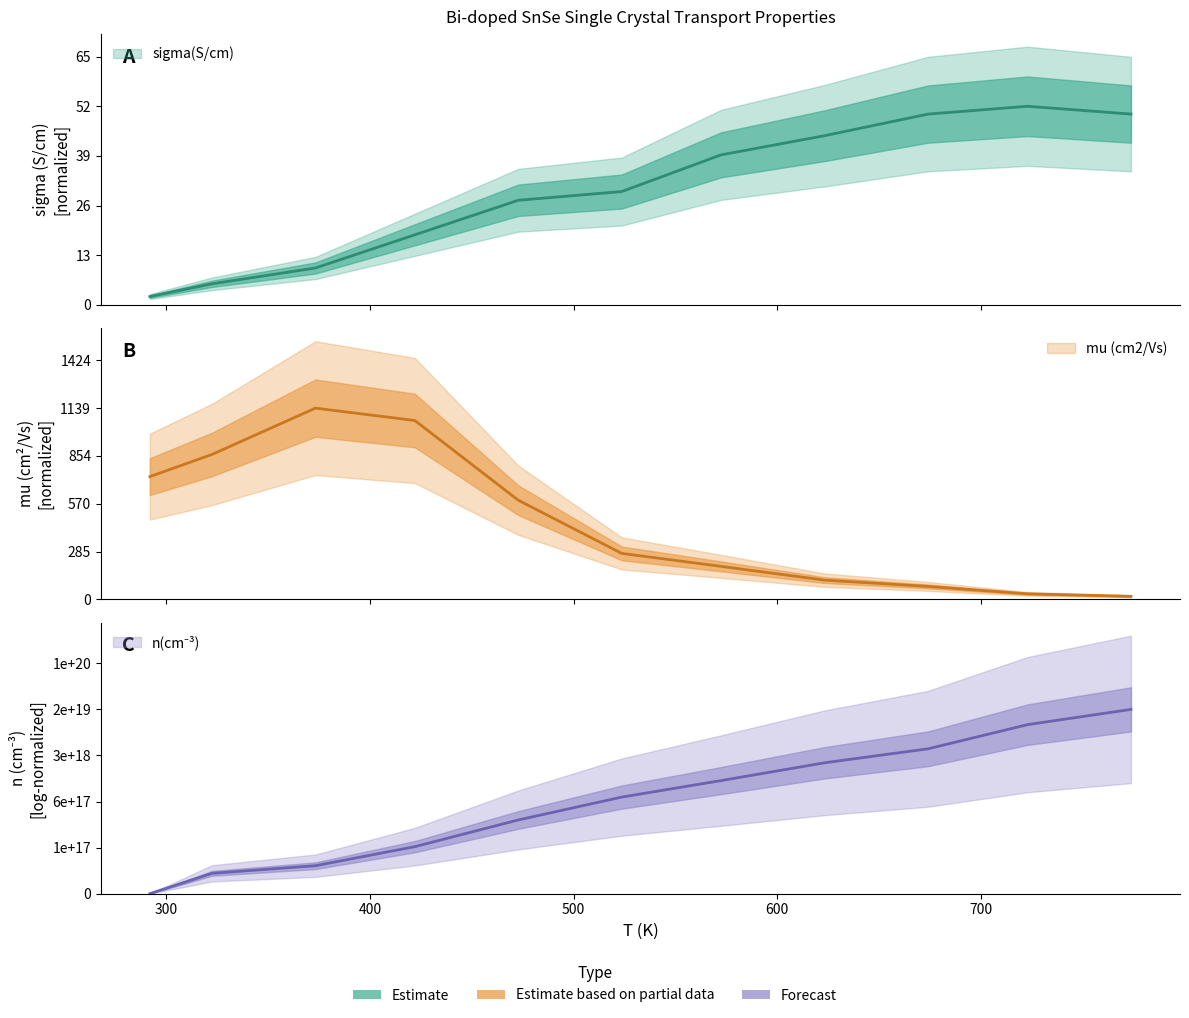

What is the label of the 10th point from the right?

322.4